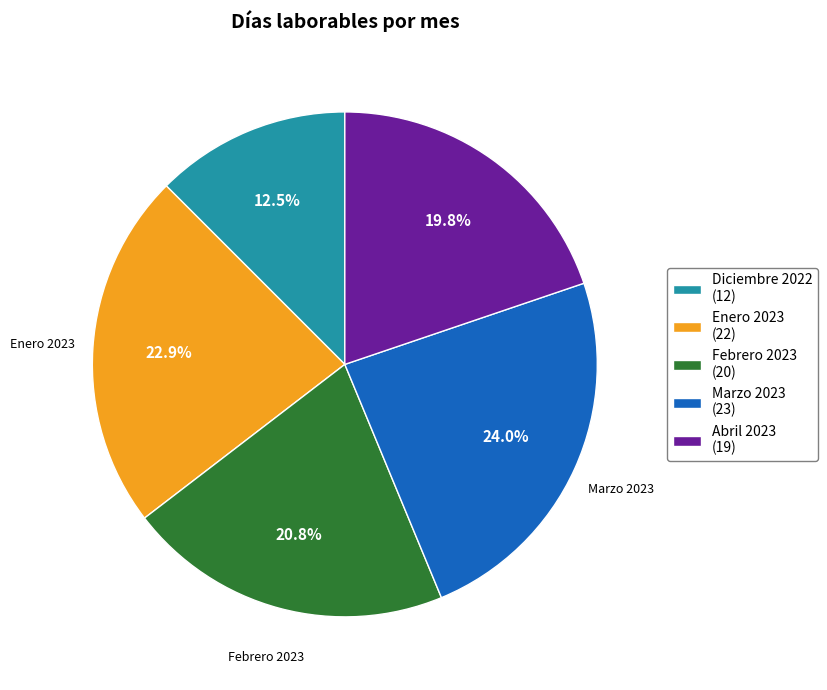

Rank the categories by value from highest to lowest.

Marzo 2023, Enero 2023, Febrero 2023, Abril 2023, Diciembre 2022